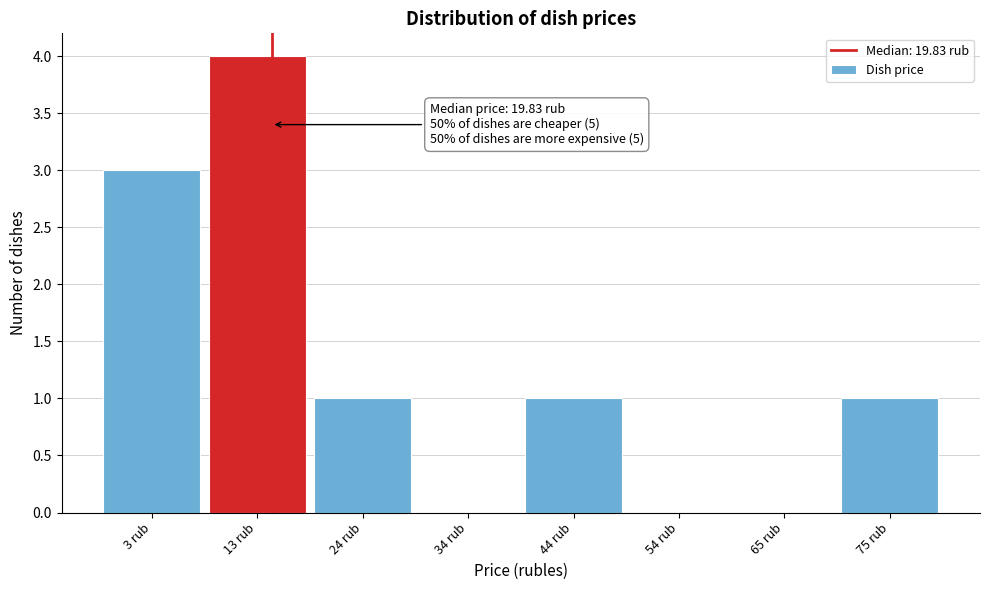

Reading left to right, extract all data points from this chart.

3 rub=3	13 rub=4	24 rub=1	34 rub=0	44 rub=1	54 rub=0	65 rub=0	75 rub=1